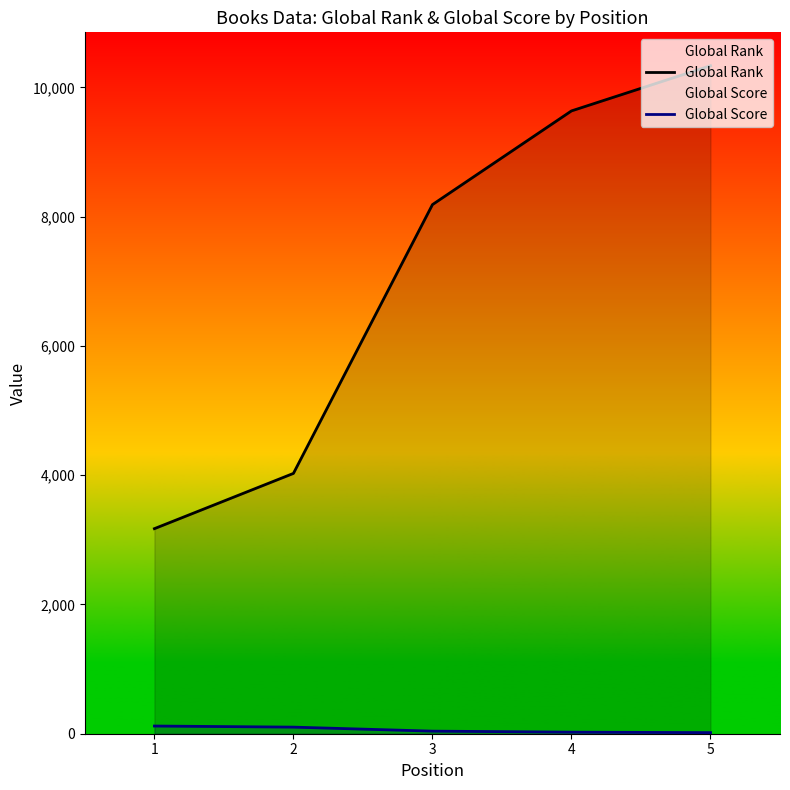

Reading right to left, extract all data points from this chart.

Global Rank: 10336	9637	8187	4028	3173
Global Score: 17	24	40	102	119